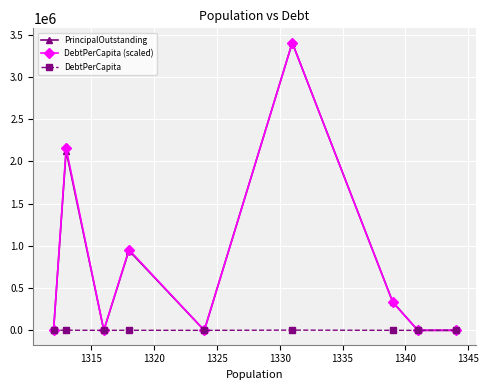

How many positive values does the DebtPerCapita (scaled) series have?

4